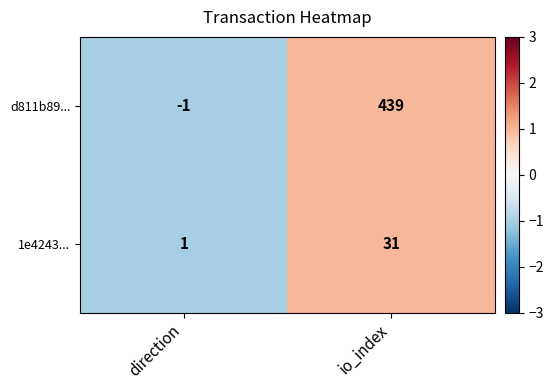

Where is d811b89... nearest to the value 219?

direction